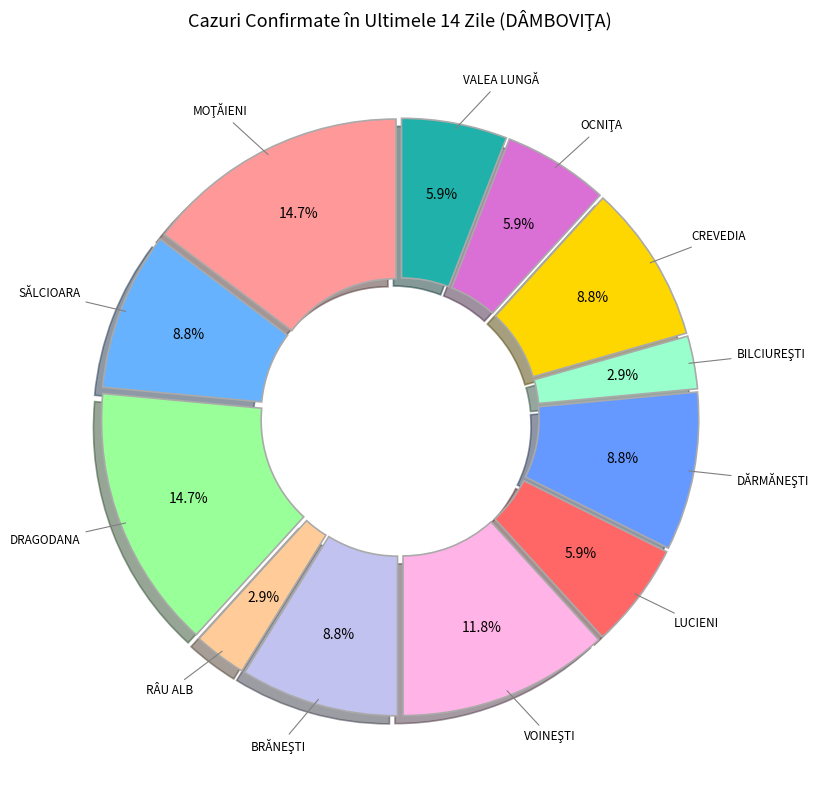

Is there any slice that represents more than half of the pie?

No